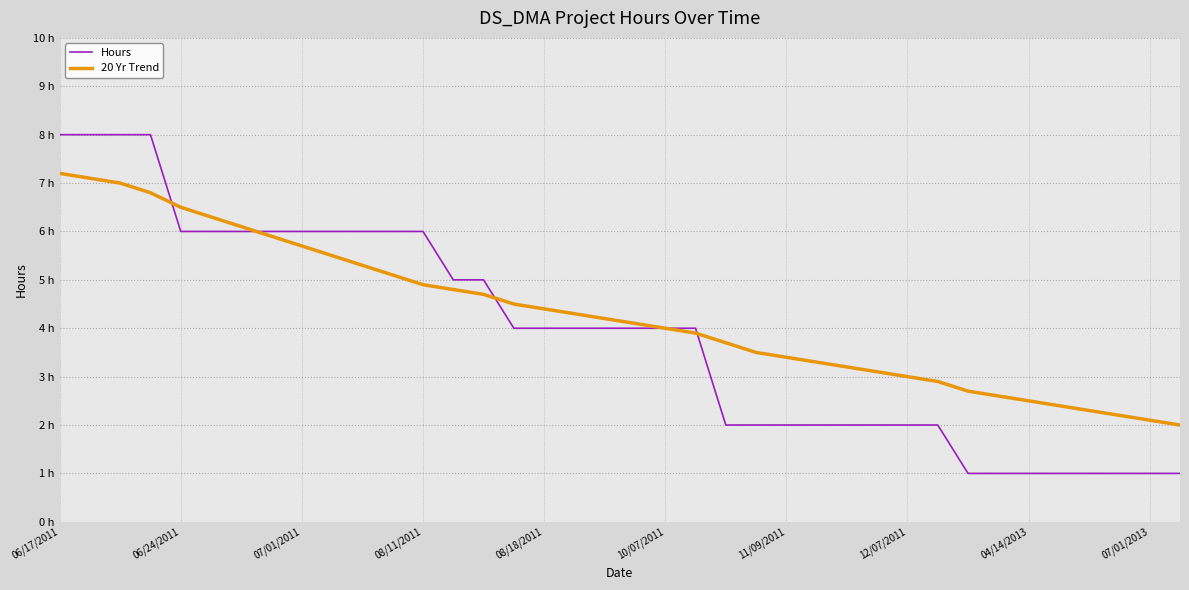

What is the sum of all 20 Yr Trend values?

163.2